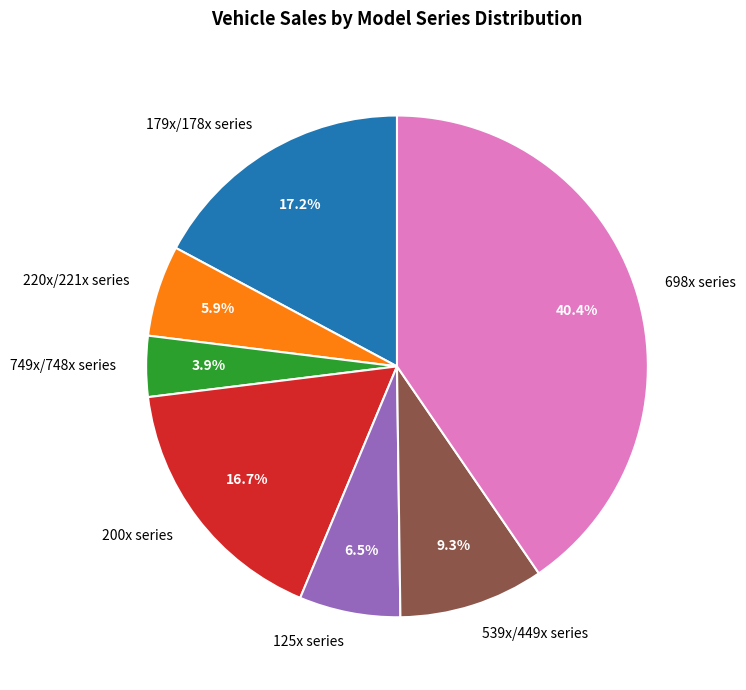

Is there a majority slice in this chart?

No